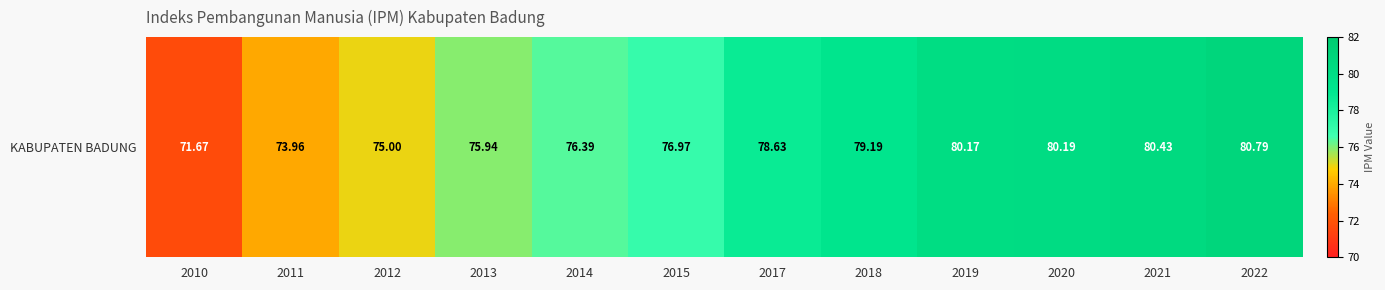

What is the minimum value shown in the chart?

71.7